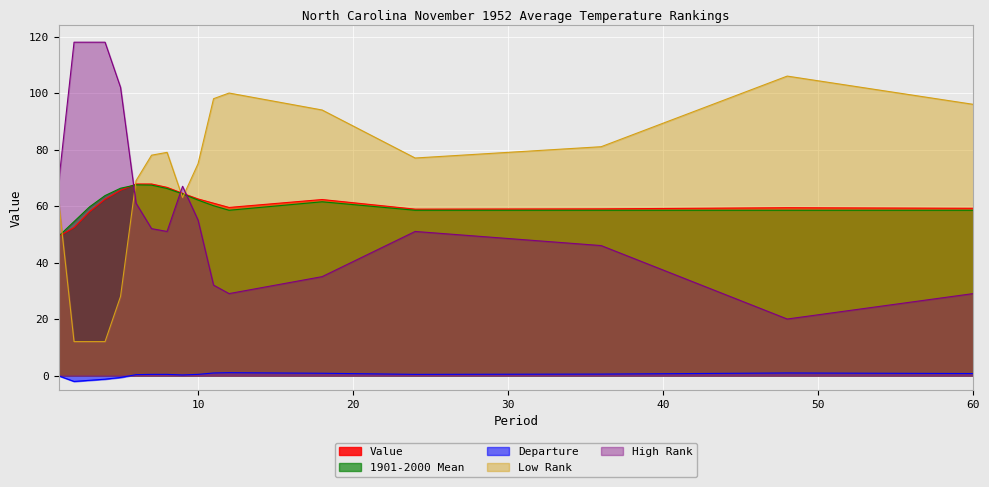

What are all the series names shown in the legend?

Value, 1901-2000 Mean, Departure, Low Rank, High Rank